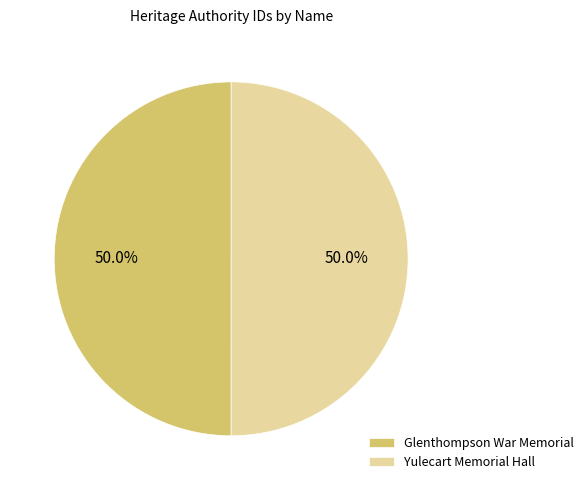

To the nearest percent, what percentage of the pie is Glenthompson War Memorial?

50%